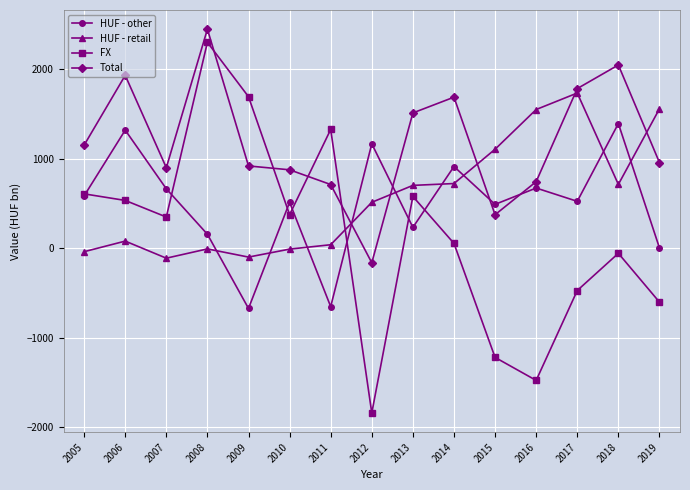

Is the value of HUF - other at 2007 greater than the value of Total at 2006?

No